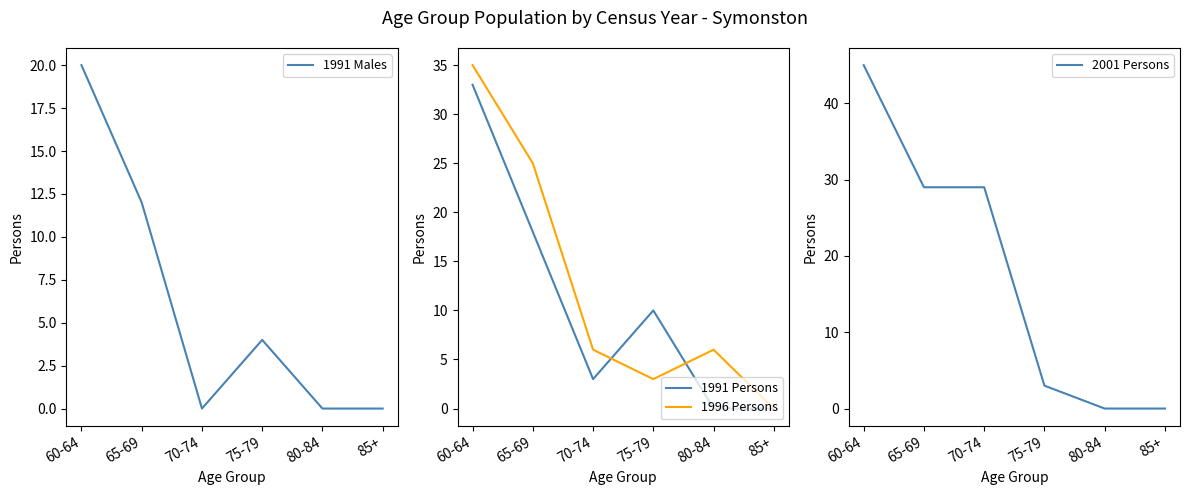

Reading left to right, list all the values displayed in this chart.

1991 Males: 20	12	0	4	0	0
1991 Persons: 33	18	3	10	0	0
1996 Persons: 35	25	6	3	6	0
2001 Persons: 45	29	29	3	0	0